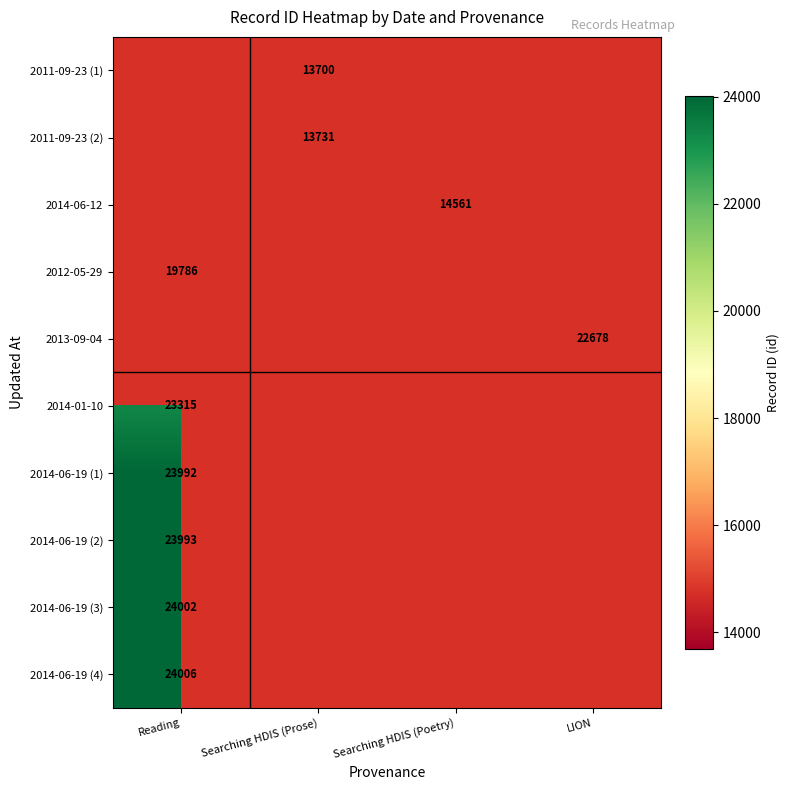

True or false: 2014-06-19 (1) has a value of 23992 at Reading.

True